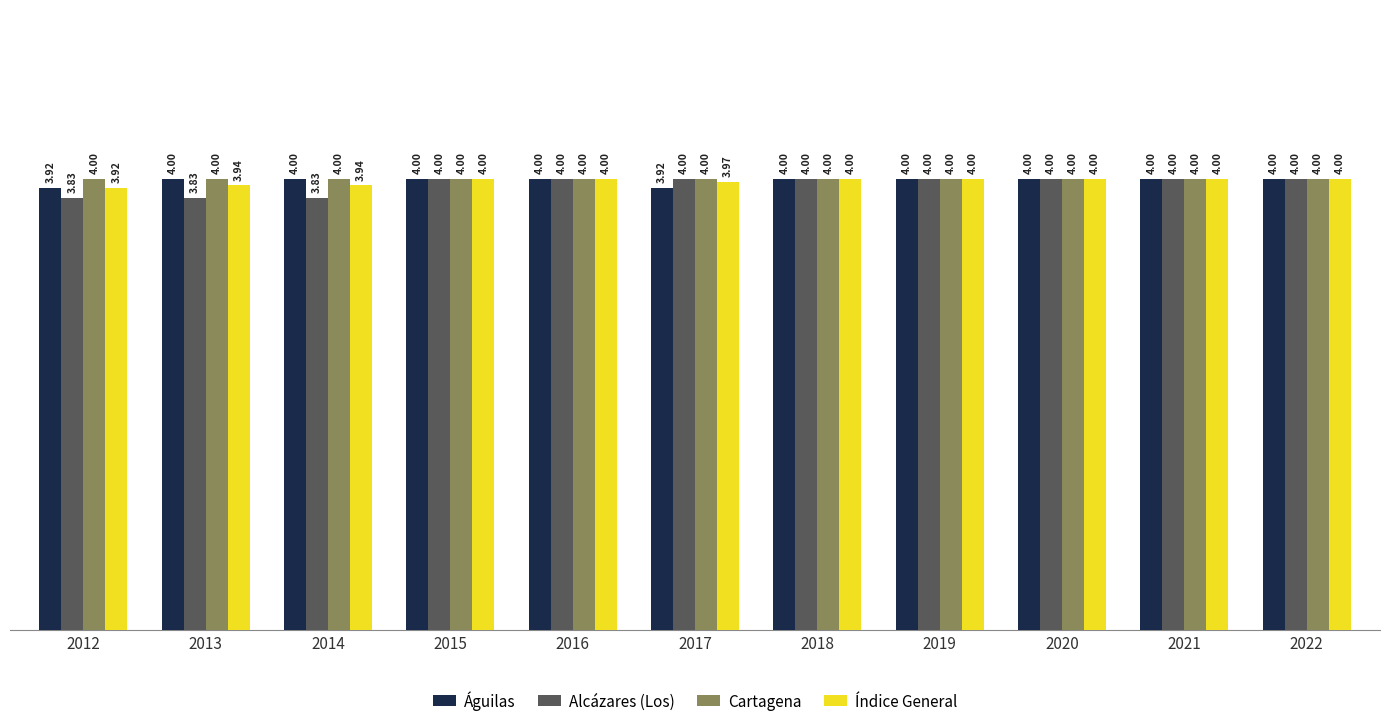

At how many categories does at least one series exceed 3?

11